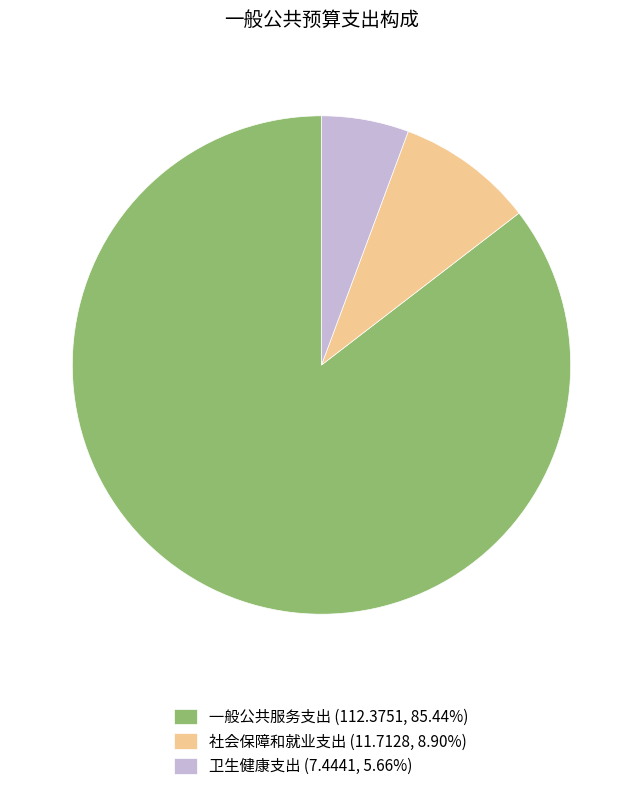

What is the ratio of the value at 一般公共服务支出 (112.3751, 85.44%) to the value at 社会保障和就业支出 (11.7128, 8.90%)?

9.6